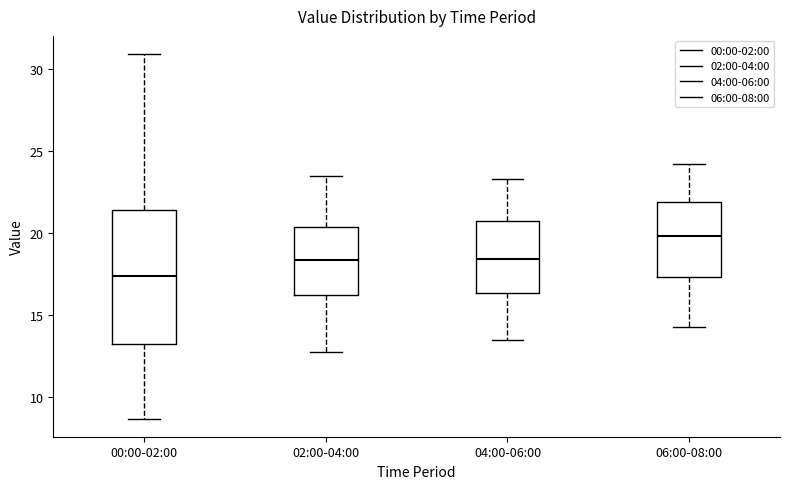

Reading left to right, transcribe this box plot: for each box, give where its median line is, the range the box spans, and where its two whiskers end, as read against the y-axis. The values are not printed on the chart, so give them approximately, as read against the axis.

00:00-02:00: median 17.5, box 13.5 to 21.5, whiskers 8.5 to 31.0
02:00-04:00: median 18.5, box 16.0 to 20.5, whiskers 13.0 to 23.5
04:00-06:00: median 18.5, box 16.5 to 20.5, whiskers 13.5 to 23.5
06:00-08:00: median 20.0, box 17.5 to 22.0, whiskers 14.5 to 24.0